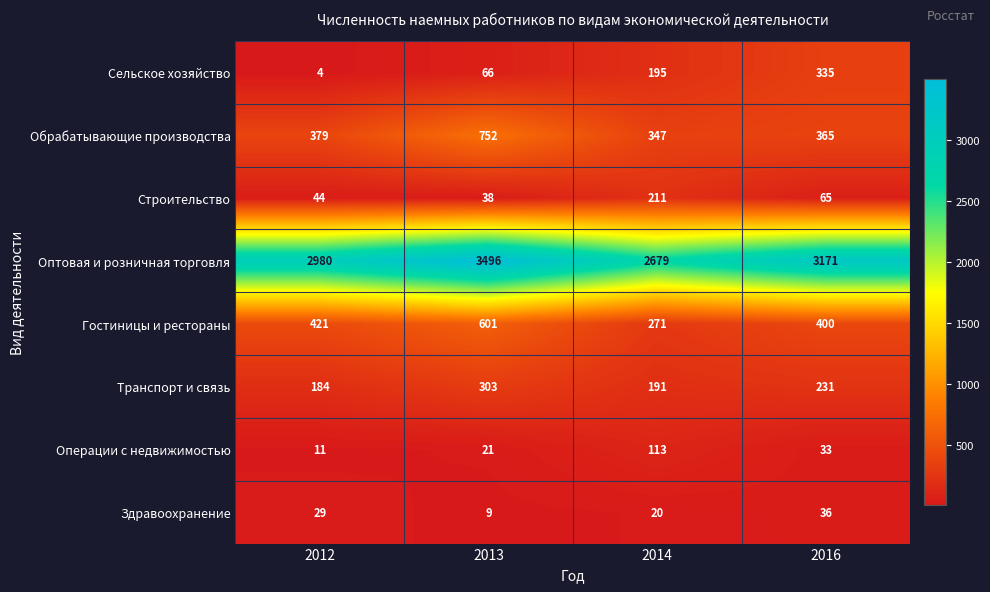

Which category has the highest value across all series?

2013